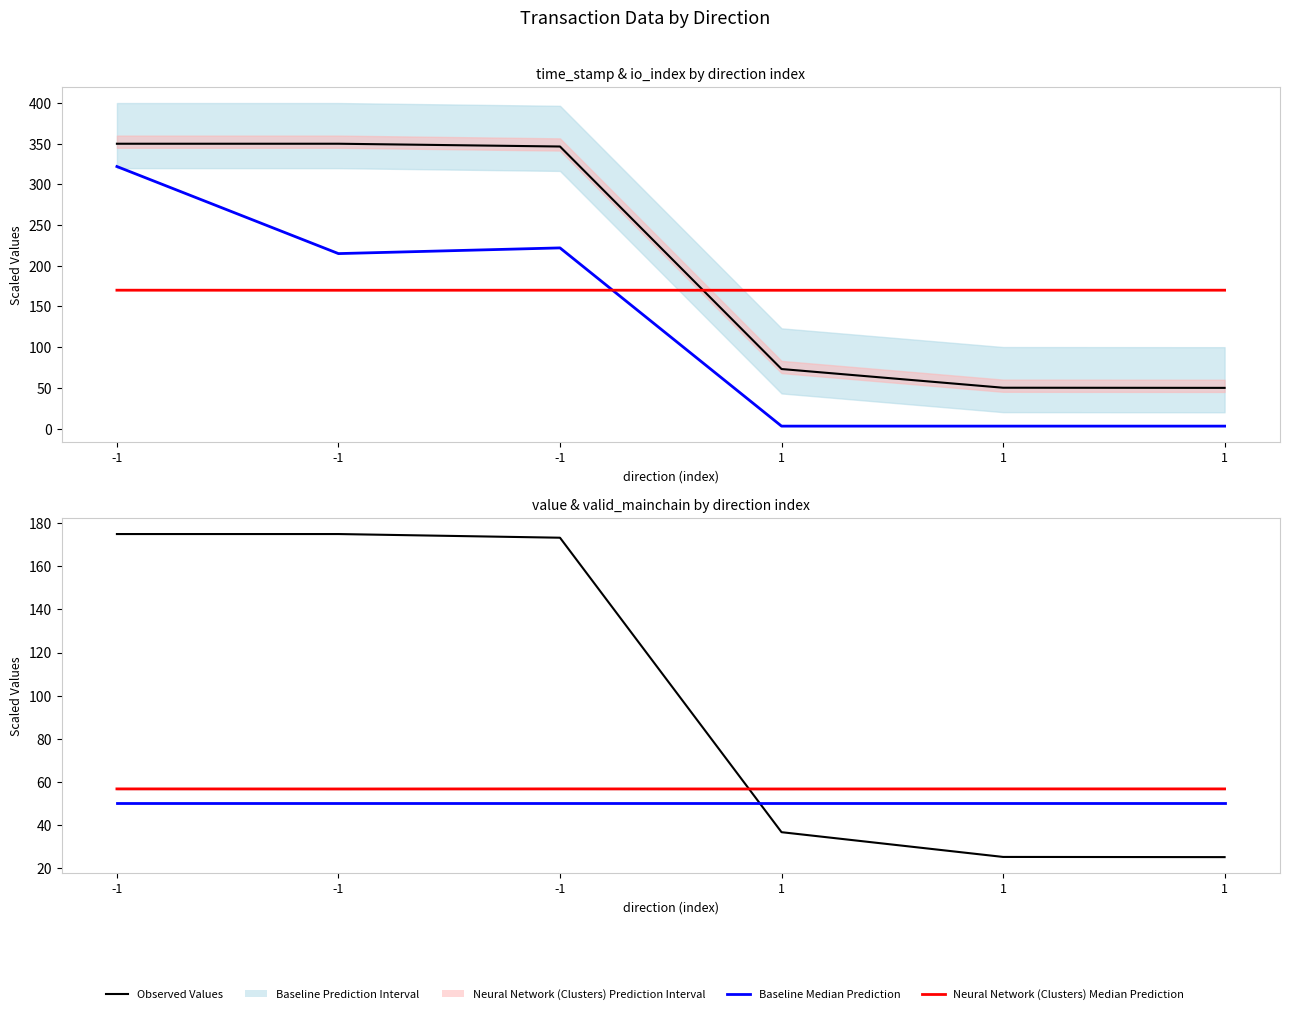

Reading right to left, extract all data points from this chart.

Observed Values: 25.0	25.1	36.6	173.3	175.0	175.0
Baseline Median Prediction: 50.0	50.0	50.0	50.0	50.0	50.0
Neural Network (Clusters) Median Prediction: 56.7	56.7	56.6	56.7	56.6	56.7